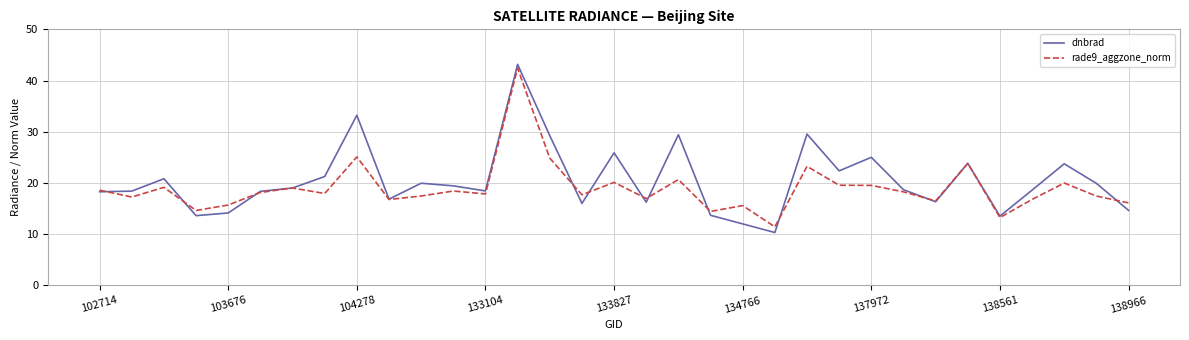

What is the lowest value of the rade9_aggzone_norm series?

11.4